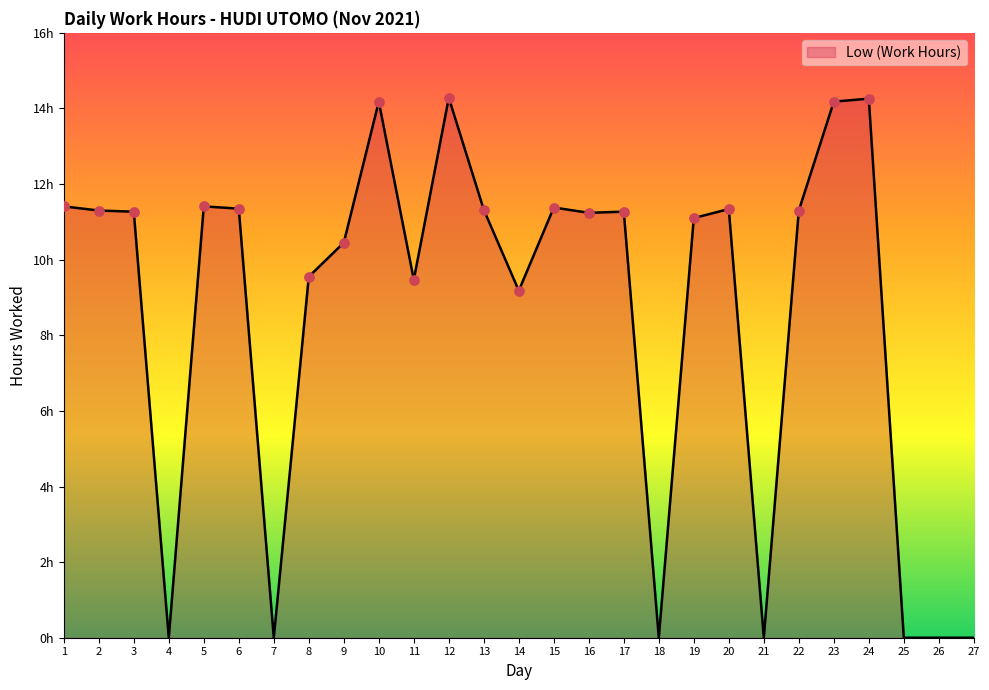

What is the ratio of the value at 5 to the value at 6?

1.0